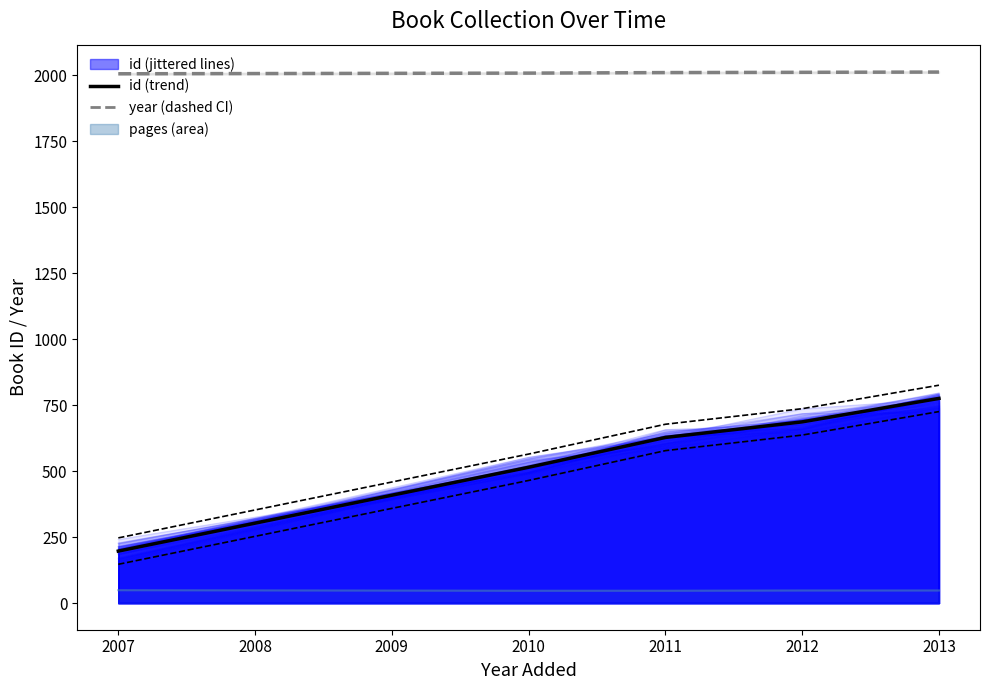

True or false: year (dashed CI) has a value of 707.3 at 2008.

False